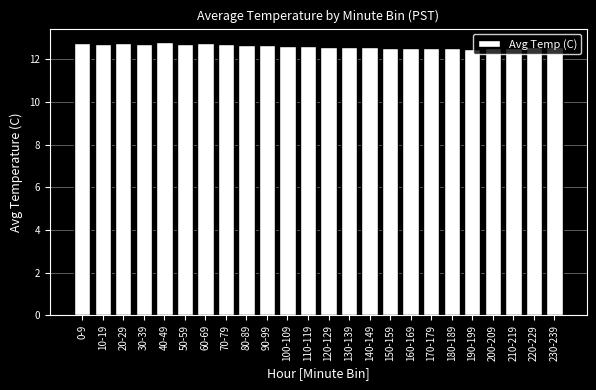

What is the minimum value shown in the chart?

12.5